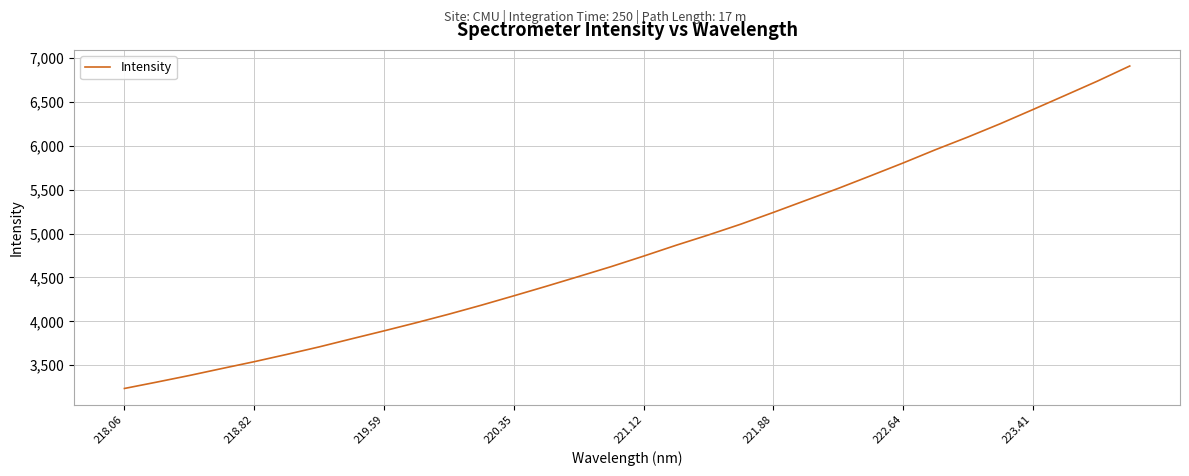

What is the average value?

4820.6